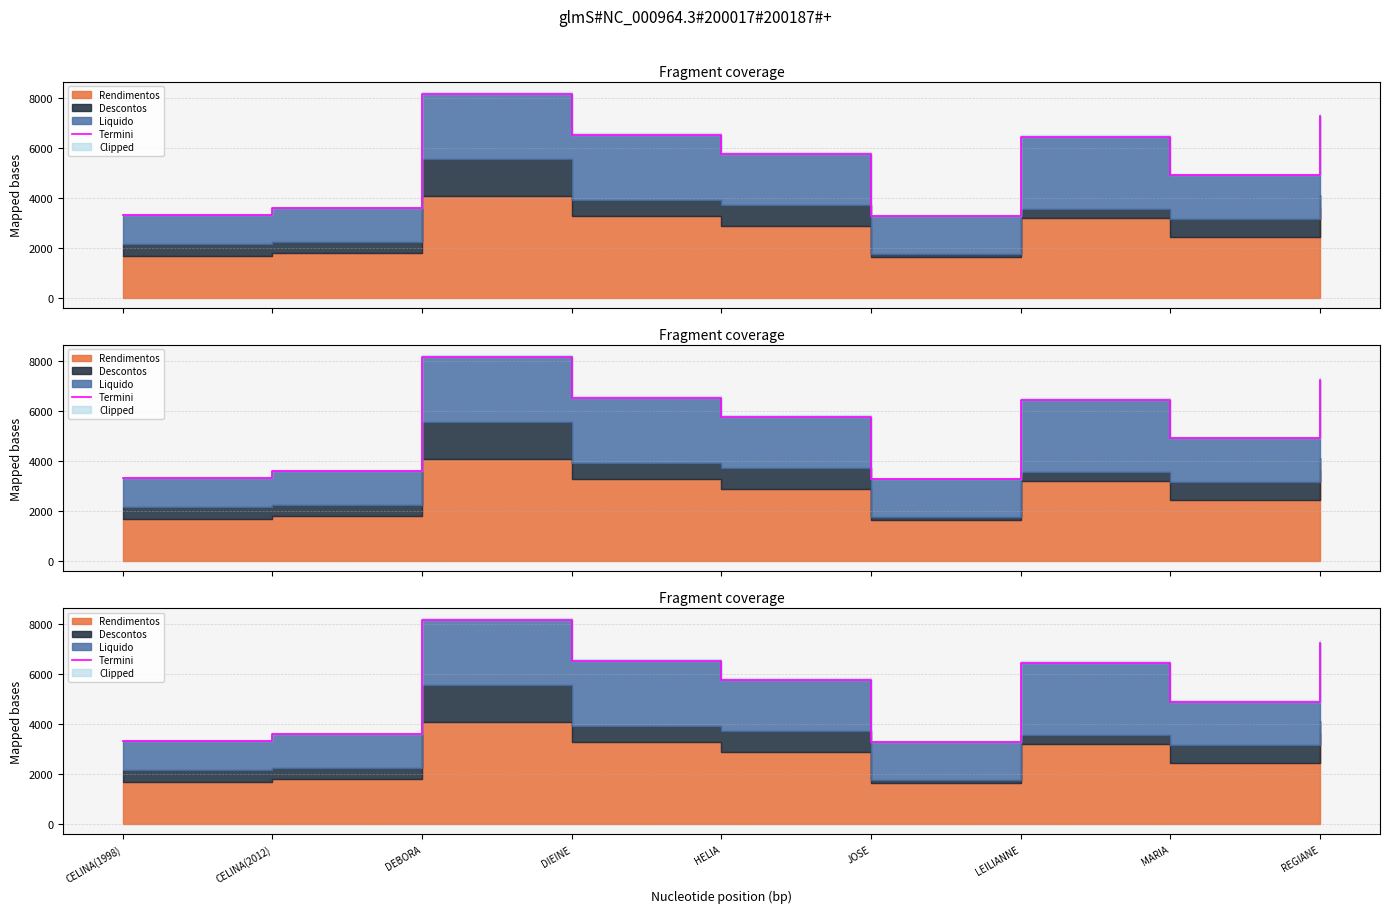

Does the chart display data point markers on the line(s)?

No